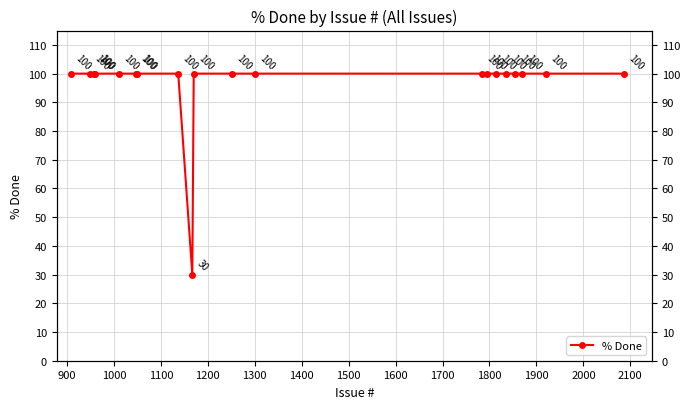

The chart shows a value of 100 at 900. True or false?

True